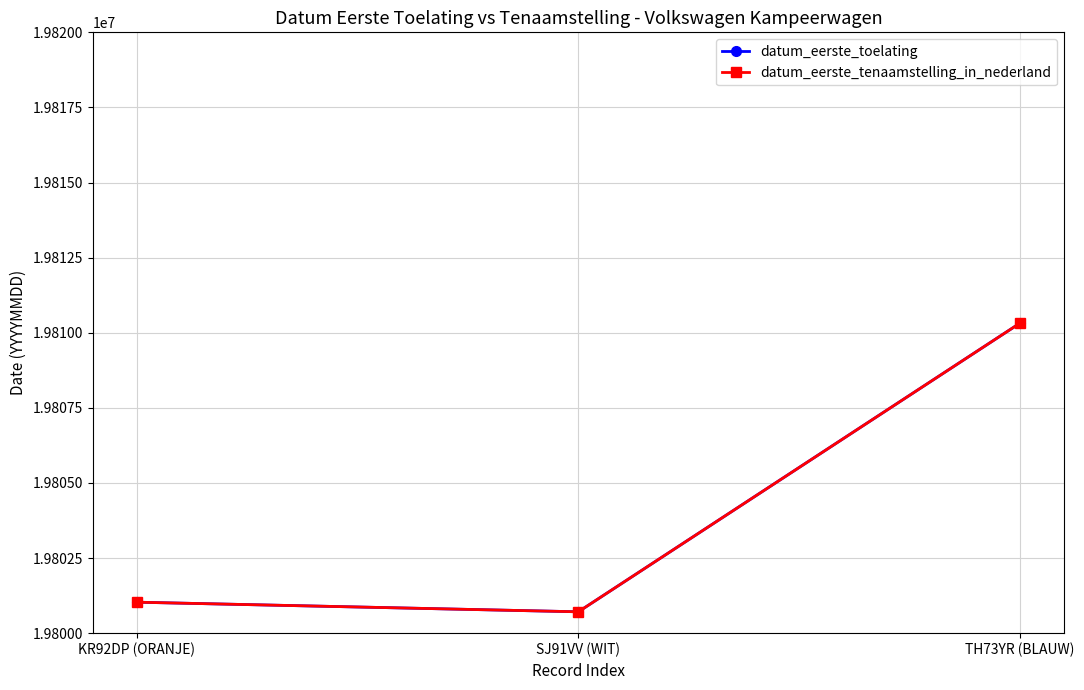

At which label does datum_eerste_toelating first exceed 19801031?

TH73YR (BLAUW)